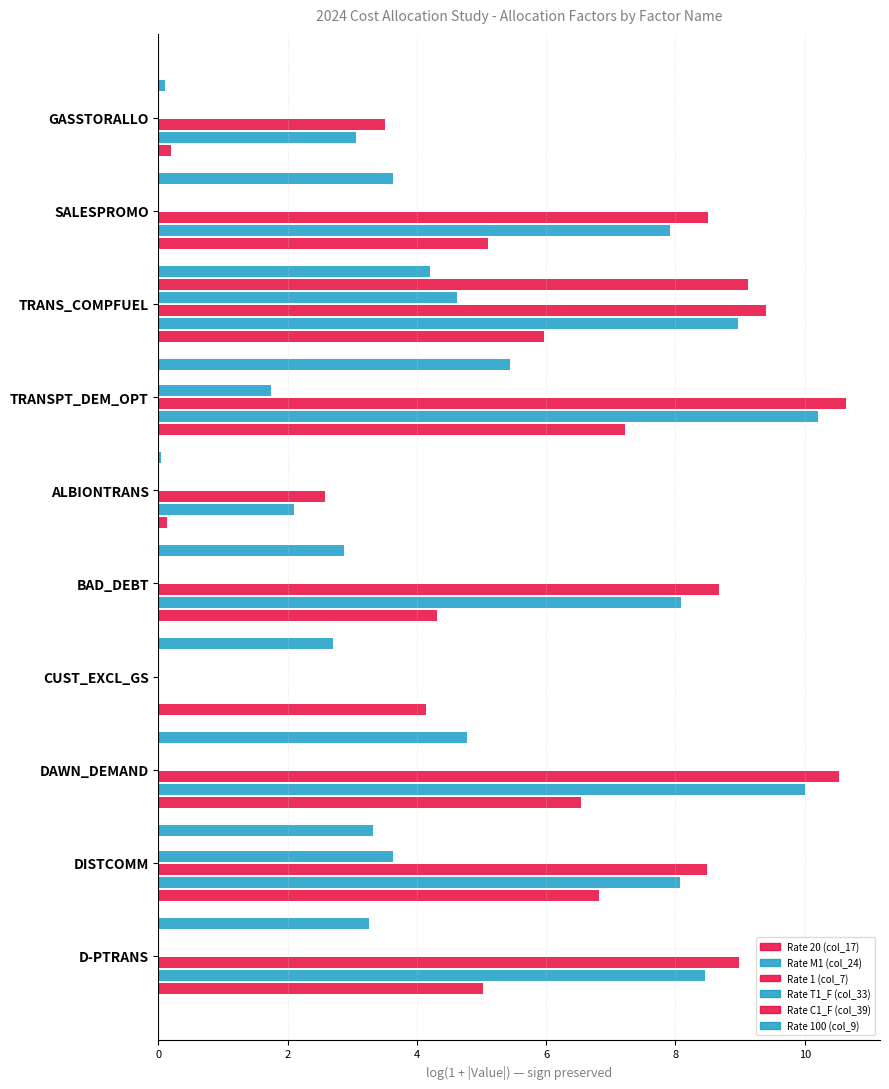

Count the number of data series in this chart.

6